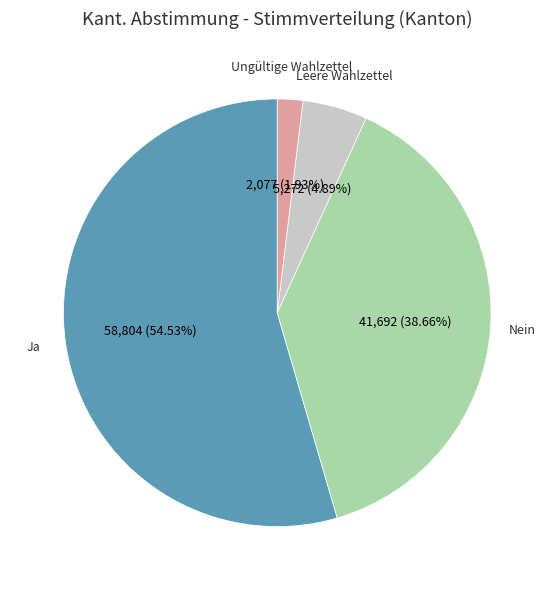

Which slice is the largest?

Ja